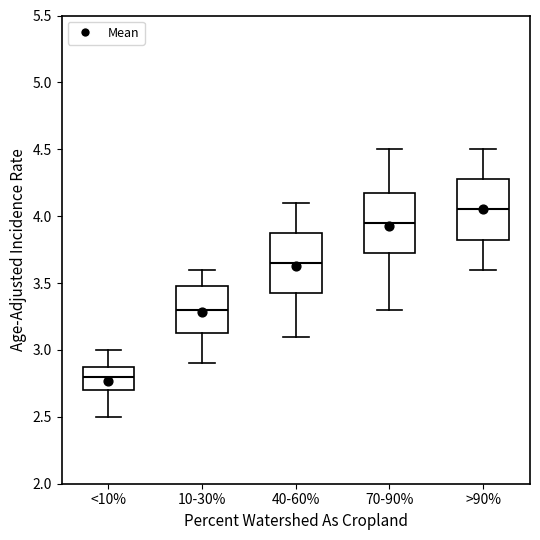

Reading left to right, transcribe this box plot: for each box, give where its median line is, the range the box spans, and where its two whiskers end, as read against the y-axis. The values are not printed on the chart, so give them approximately, as read against the axis.

<10%: median 2.80, box 2.70 to 2.90, whiskers 2.50 to 3.00
10-30%: median 3.30, box 3.15 to 3.50, whiskers 2.90 to 3.60
40-60%: median 3.65, box 3.45 to 3.90, whiskers 3.10 to 4.10
70-90%: median 3.95, box 3.75 to 4.20, whiskers 3.30 to 4.50
>90%: median 4.05, box 3.85 to 4.30, whiskers 3.60 to 4.50